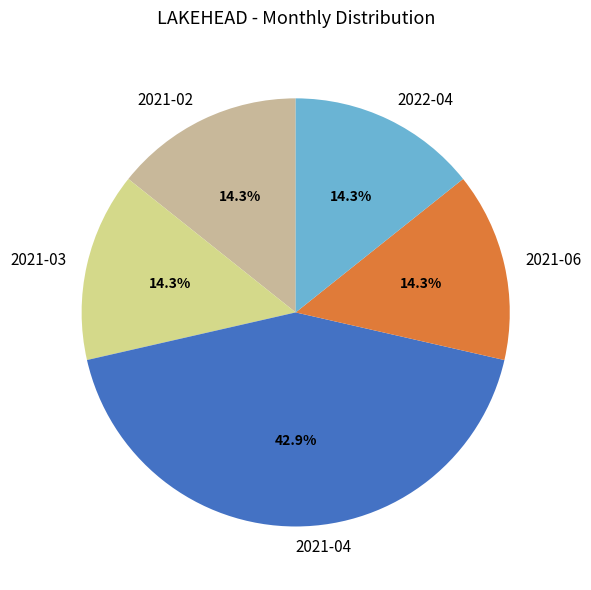

Does any single category account for the majority?

No